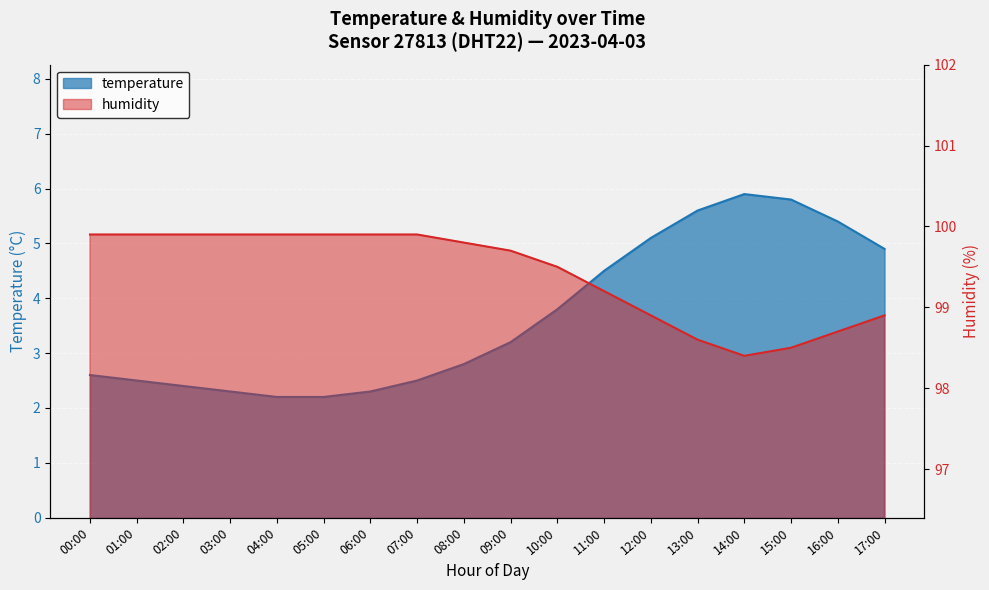

Reading left to right, extract all data points from this chart.

temperature: 2.6	2.5	2.4	2.3	2.2	2.2	2.3	2.5	2.8	3.2	3.8	4.5	5.1	5.6	5.9	5.8	5.4	4.9
humidity: 99.9	99.9	99.9	99.9	99.9	99.9	99.9	99.9	99.8	99.7	99.5	99.2	98.9	98.6	98.4	98.5	98.7	98.9